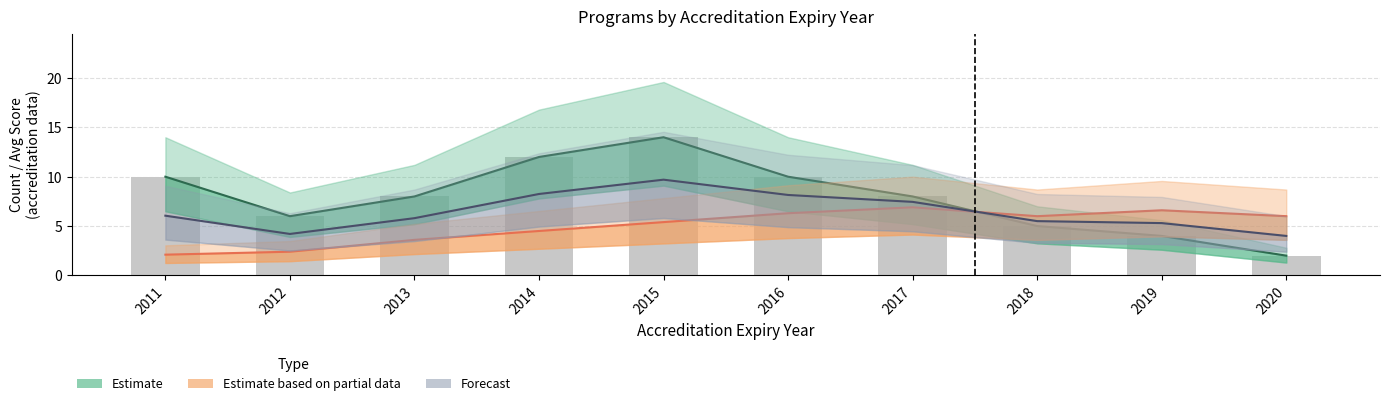

The chart shows a value of 5 at 2018. True or false?

True